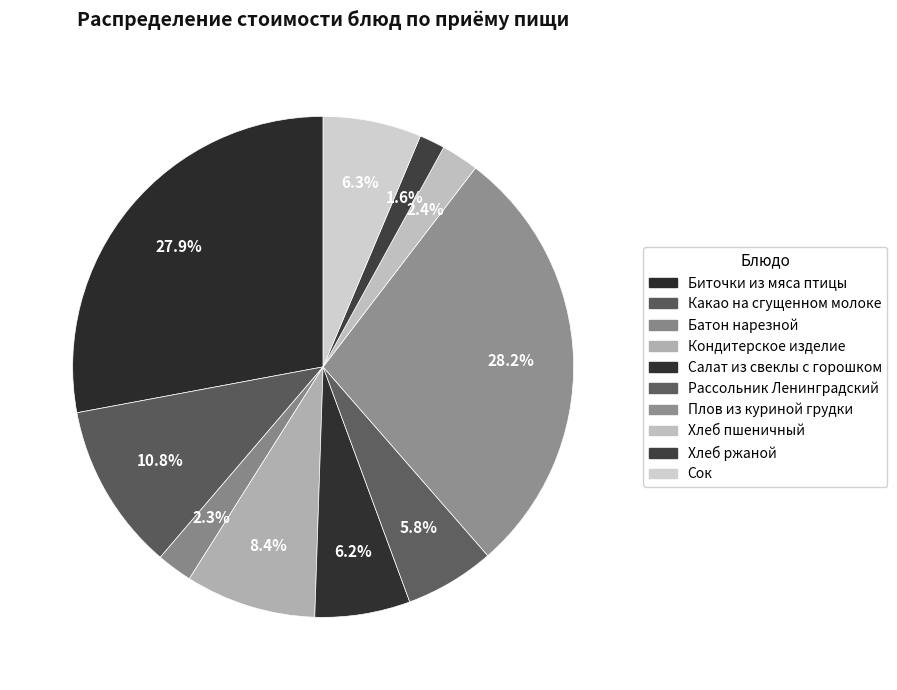

How many slices are in this pie chart?

10